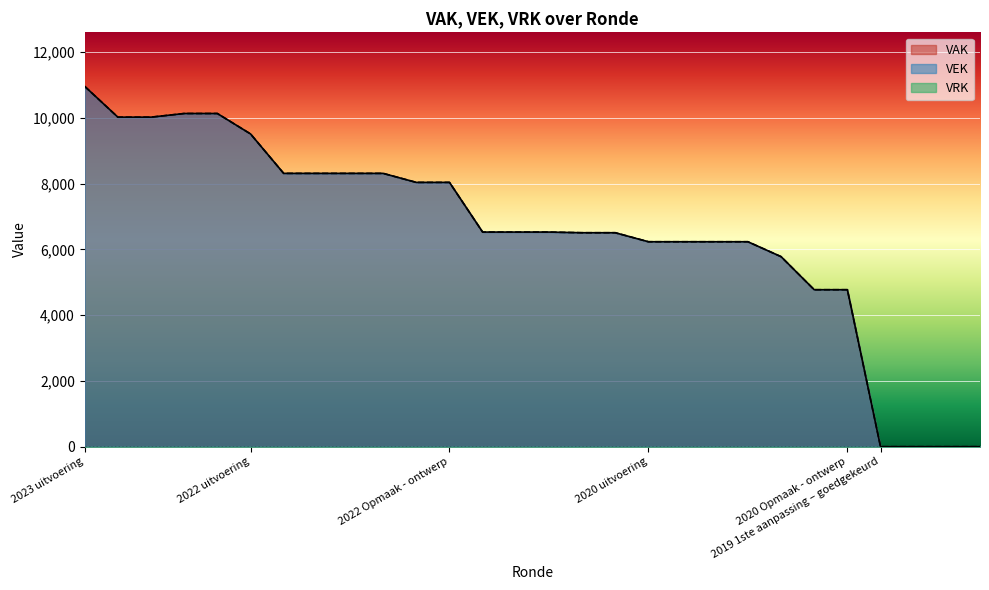

How many values in the VAK series are below 6527?

13